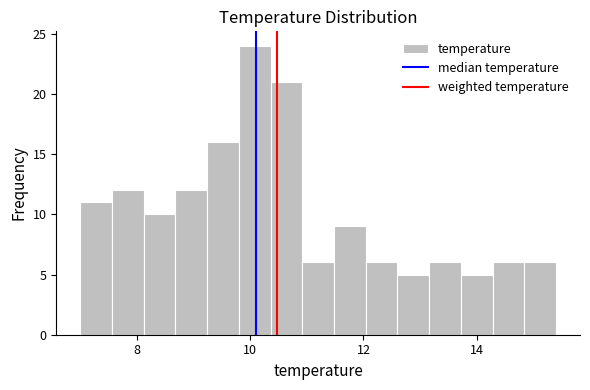

Read against the x-axis, roughly where is the centre of the tallest bar?

10.0